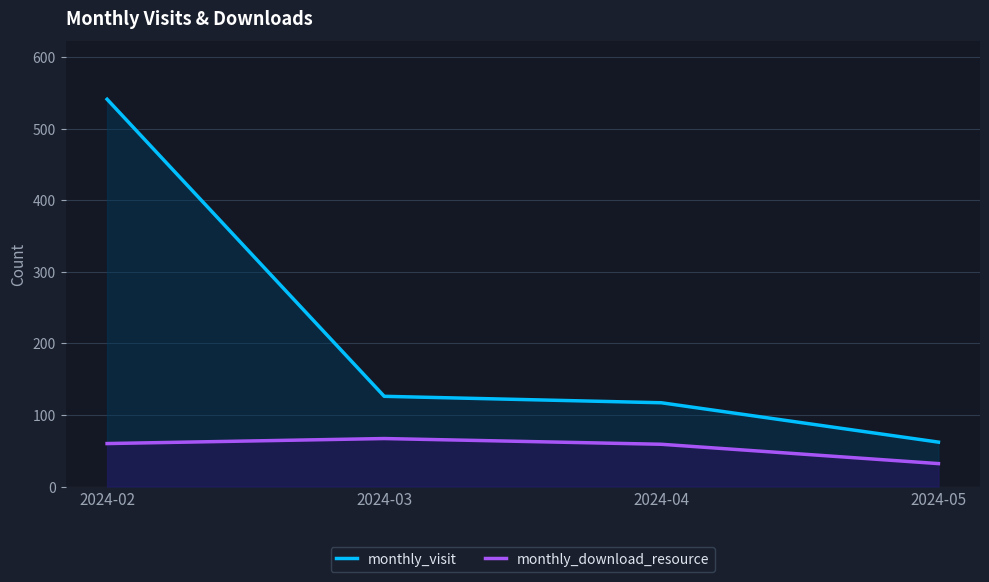

What are all the series names shown in the legend?

monthly_visit, monthly_download_resource